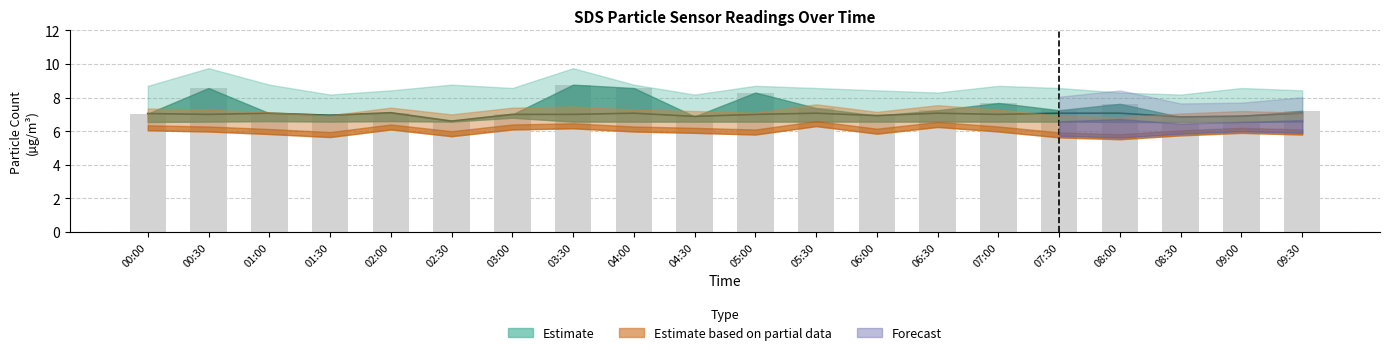

Count the number of categories in the chart.

20